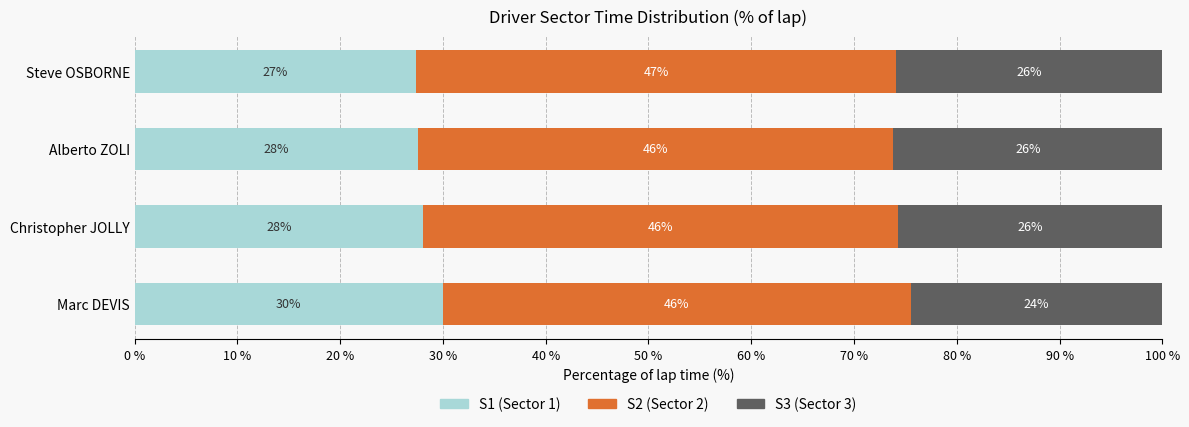

Is it true that S1 (Sector 1) equals 30.0 at Marc DEVIS?

True